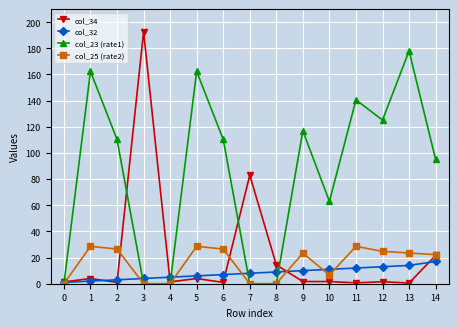

At which category is the sum across all series the highest?

13